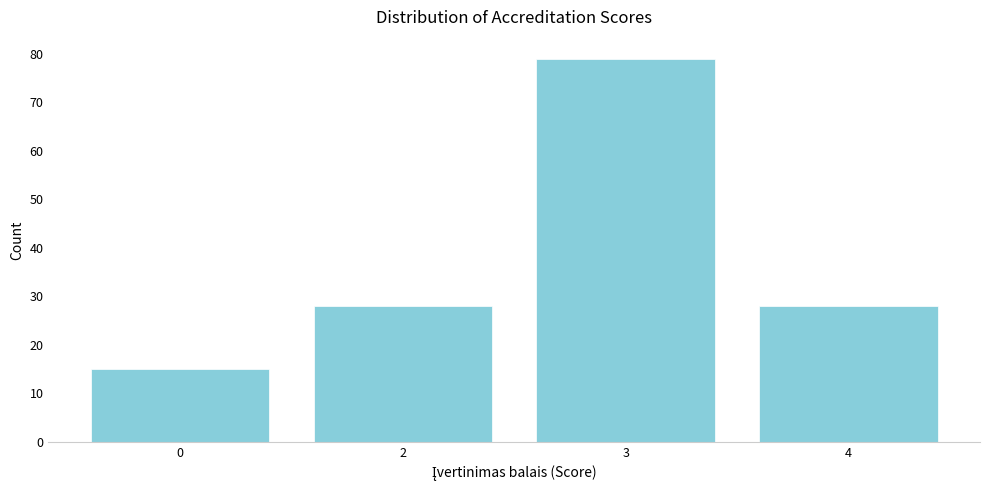

Reading left to right, transcribe all the data shown in this chart.

15	28	79	28